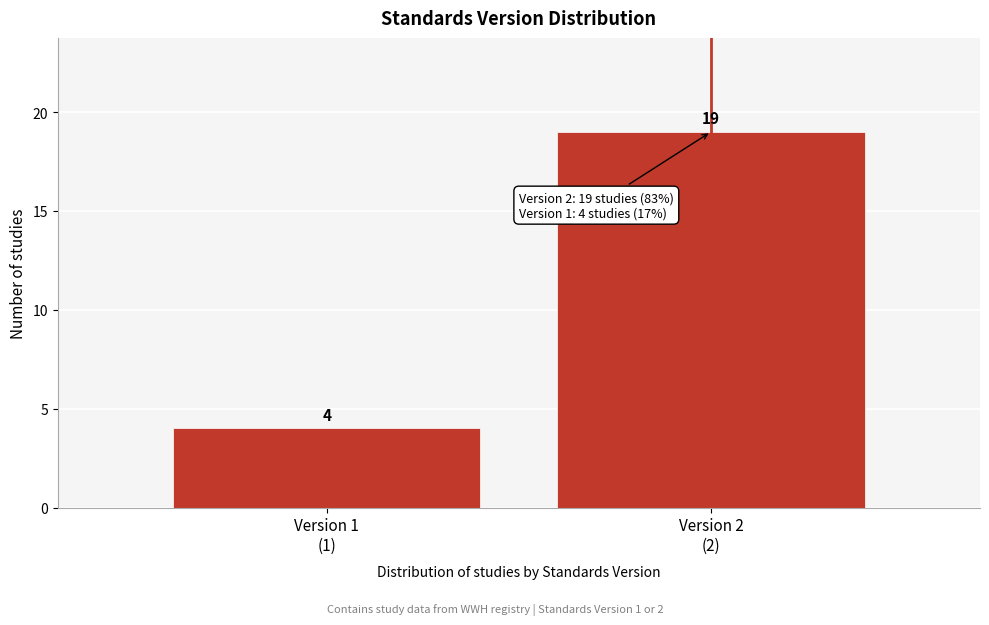

Reading right to left, what are all the values shown in this chart?

19	4